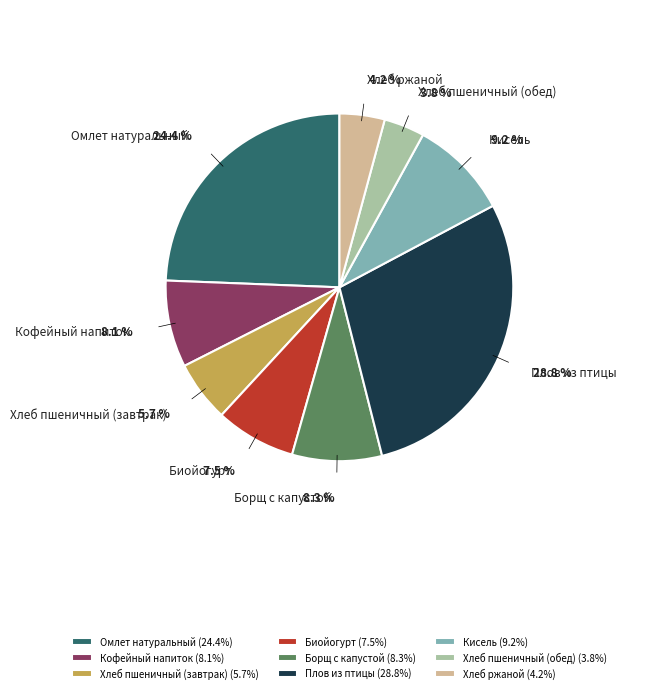

Which category has the biggest portion of the pie?

Плов из птицы